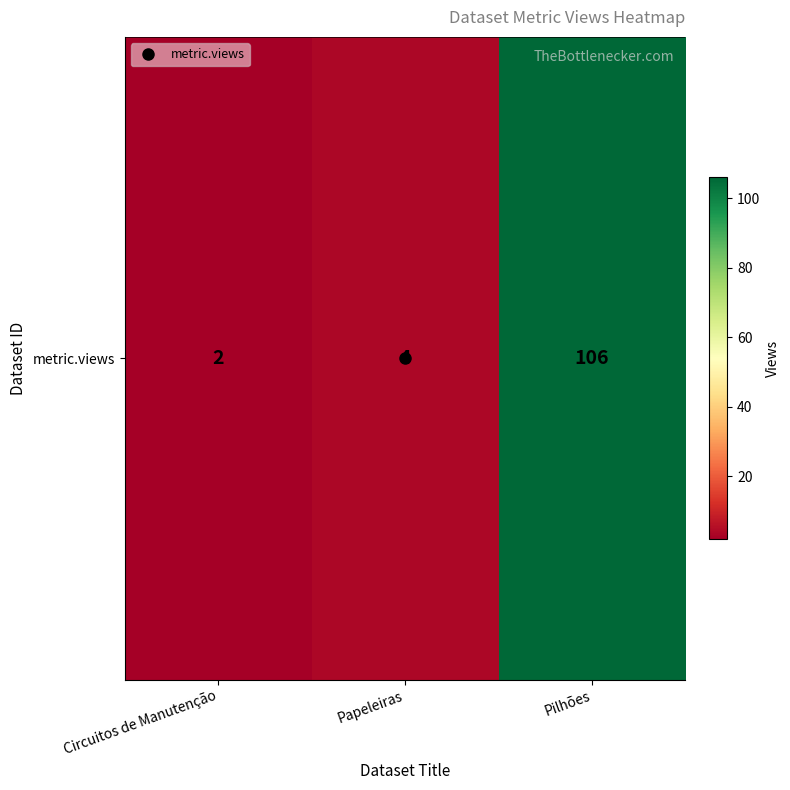

True or false: the data shows 2 at Circuitos de Manutenção.

True